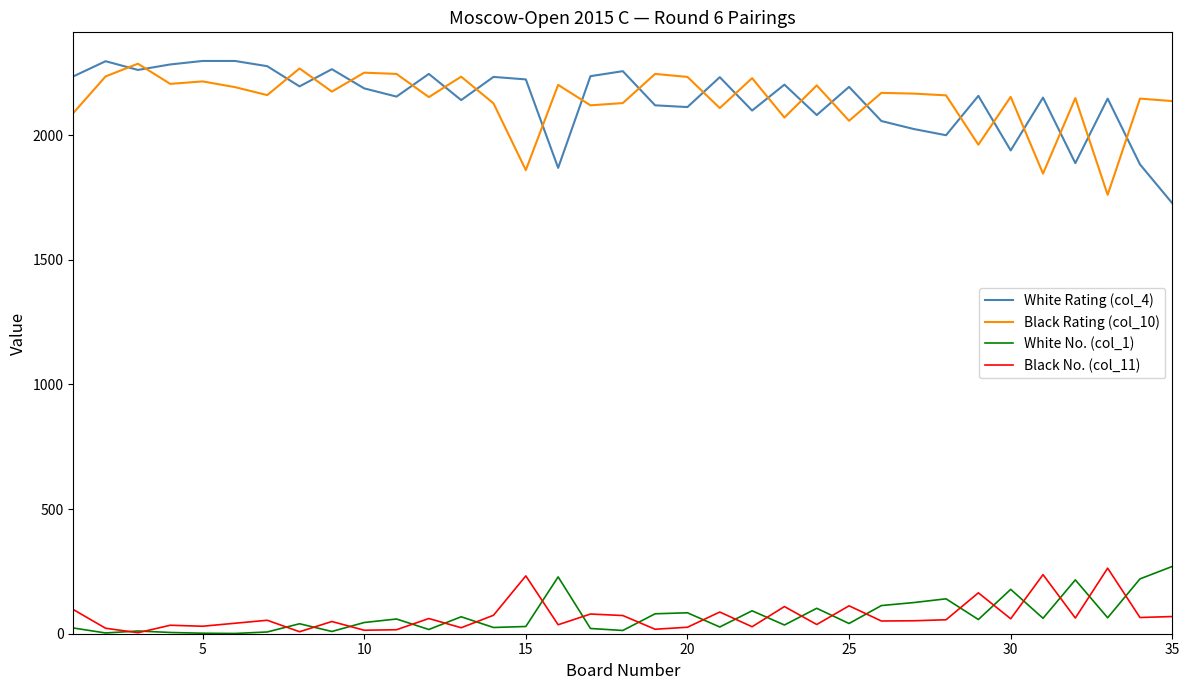

What is the greatest value displayed?

2298